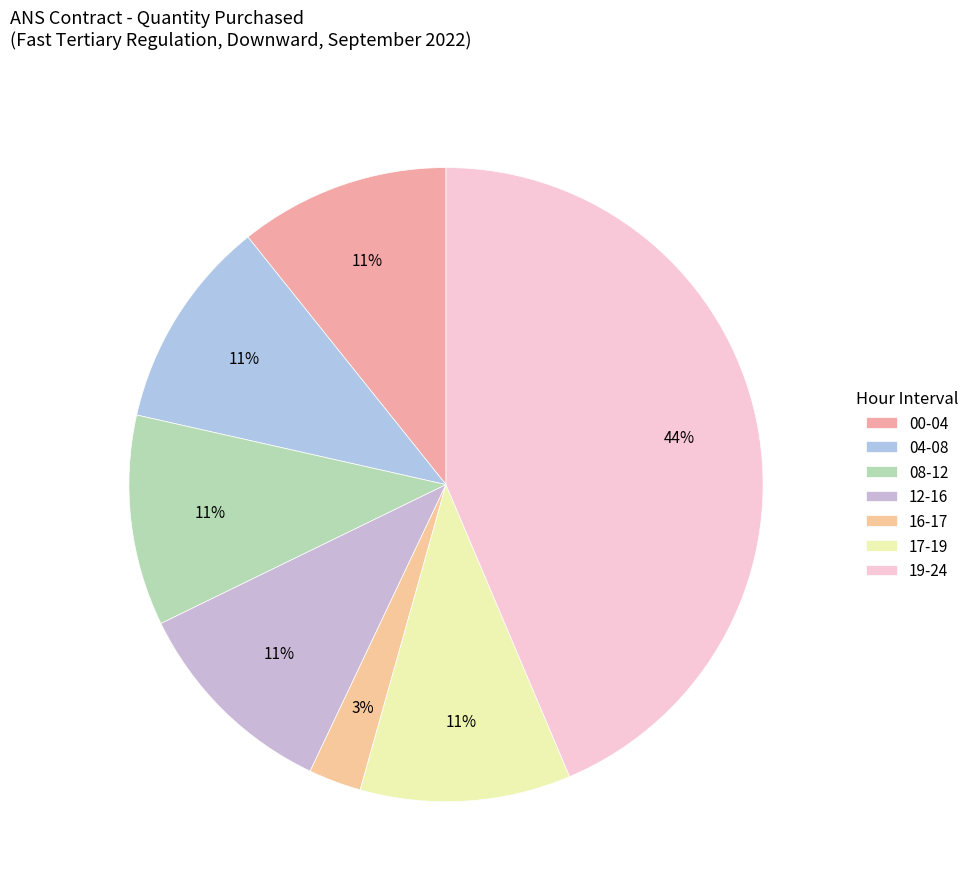

Count the number of slices in the pie.

7